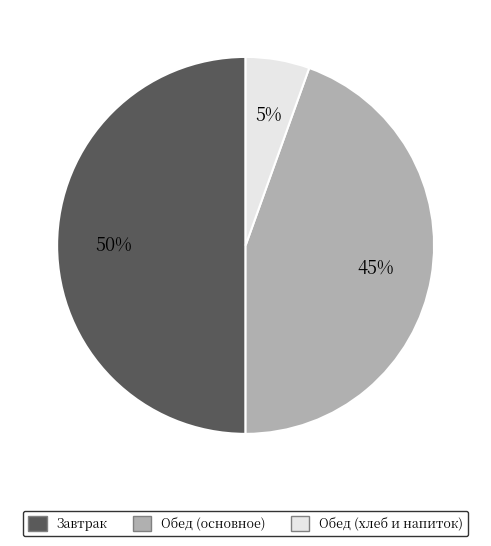

To the nearest percent, what is the difference between the largest and smallest slice percentages?

45%